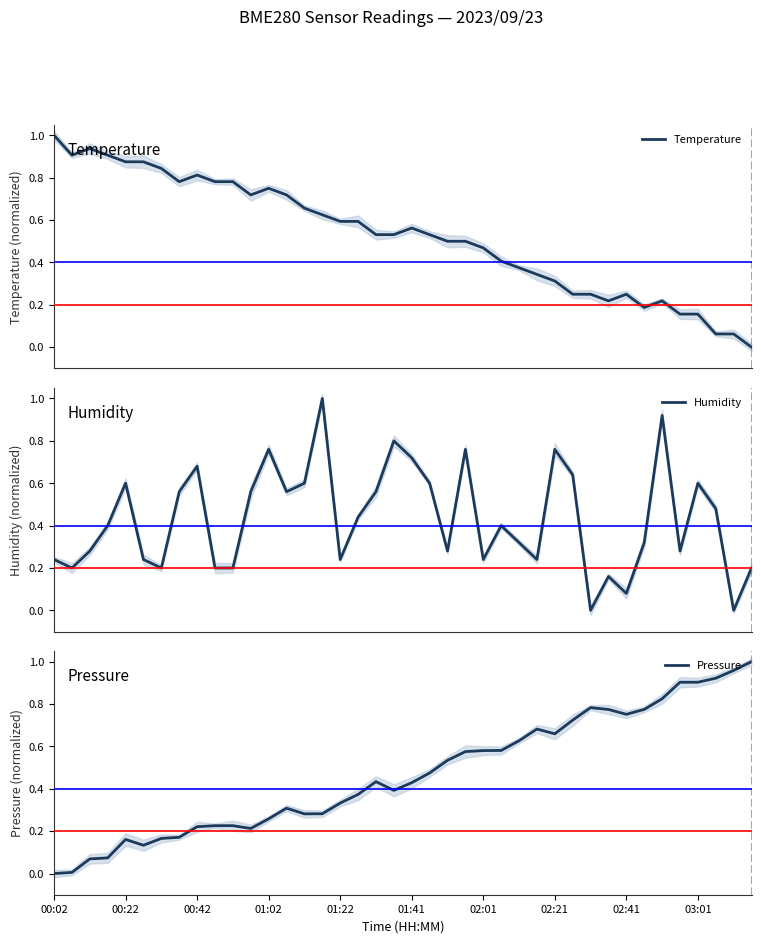

True or false: Humidity and Pressure intersect in this chart.

True